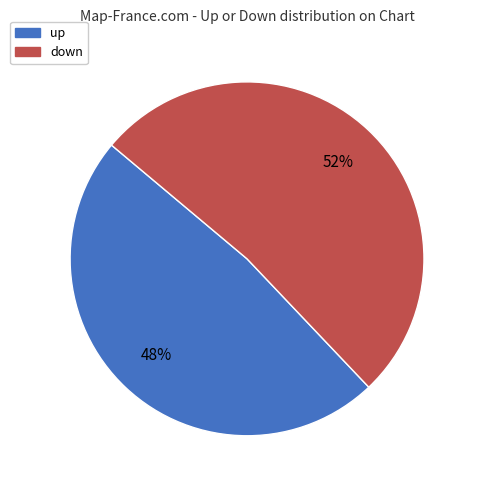

What is the majority slice?

down